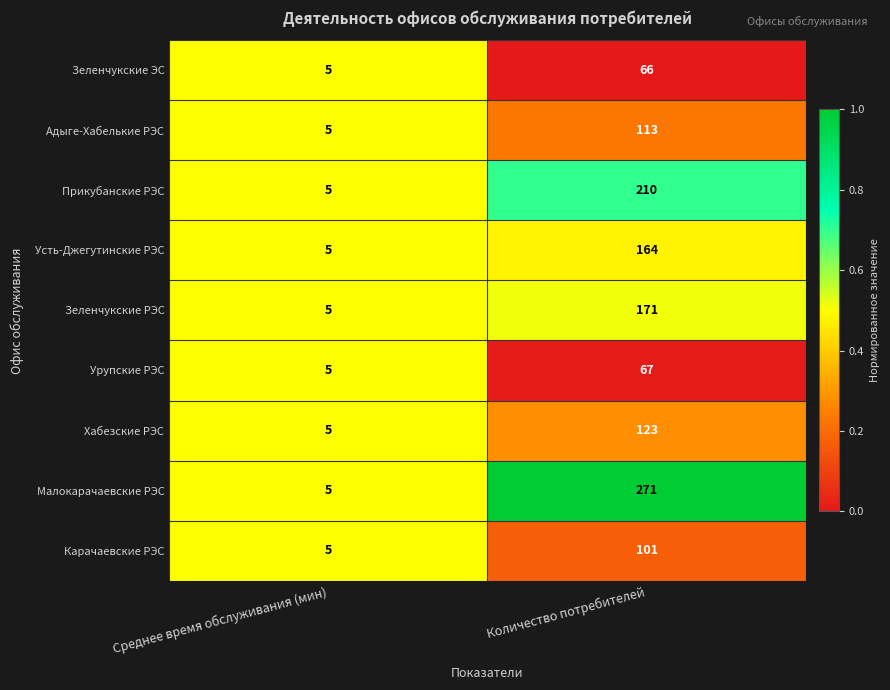

Rank the series by their maximum value, from highest to lowest.

Малокарачаевские РЭС, Прикубанские РЭС, Зеленчукские РЭС, Усть-Джегутинские РЭС, Хабезские РЭС, Адыге-Хабелькие РЭС, Карачаевские РЭС, Урупские РЭС, Зеленчукские ЭС